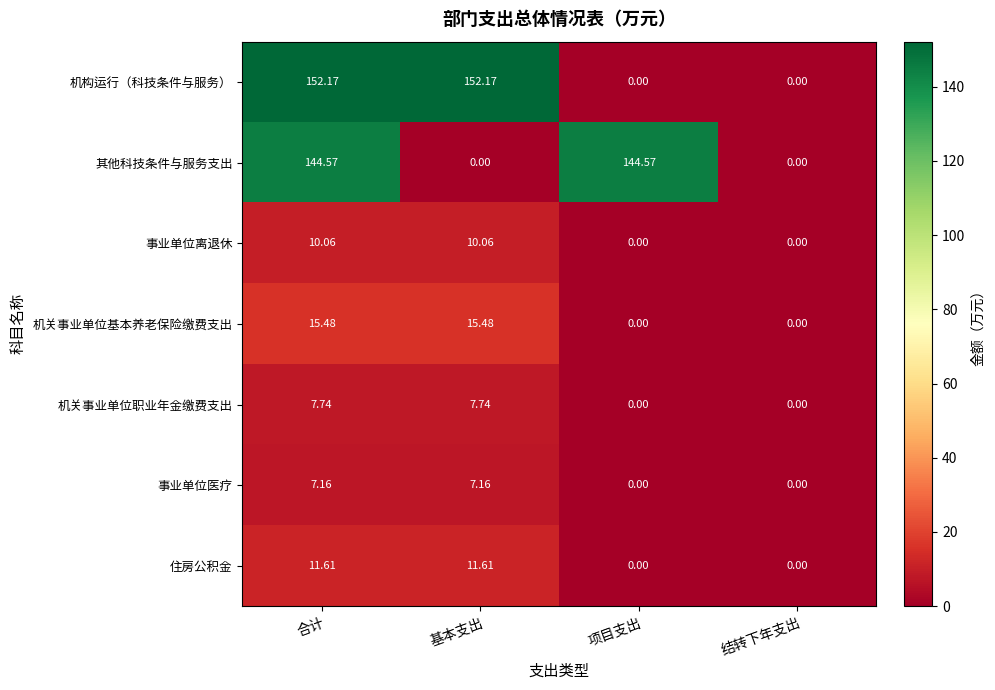

What is the difference between the highest and lowest values at 合计?

145.0